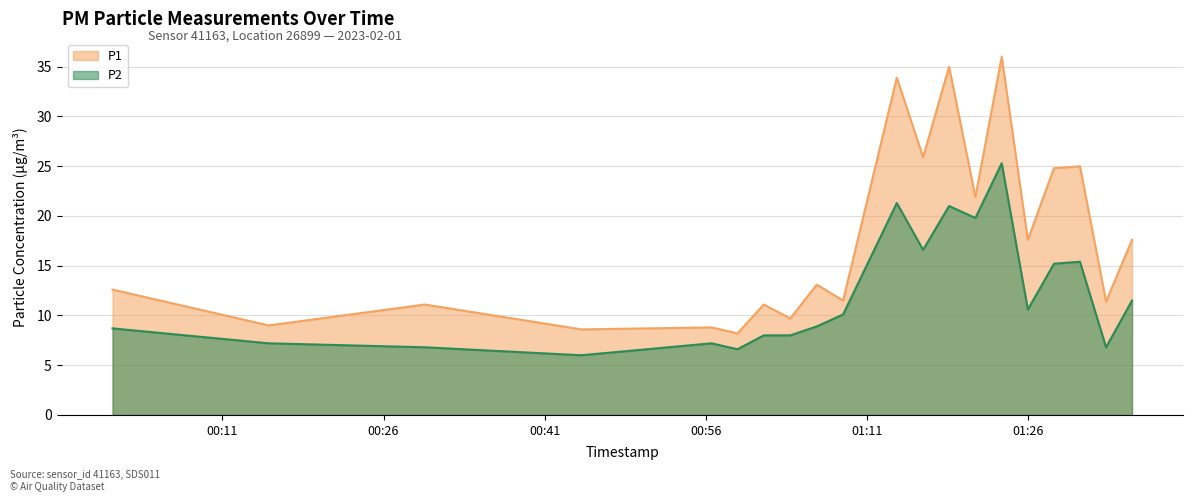

At which category is the sum across all series the highest?

2023-02-01T01:23:33